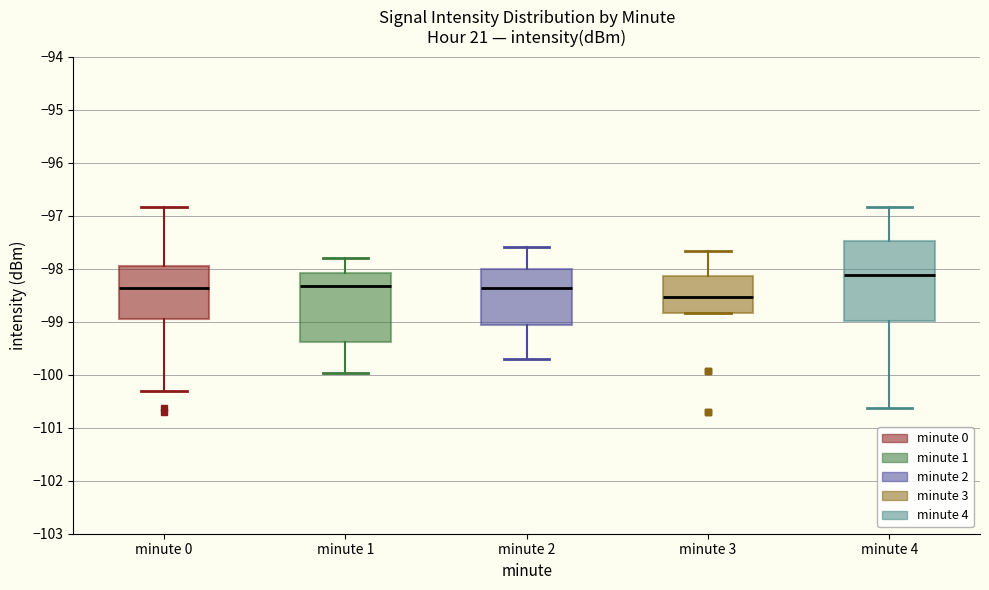

Reading left to right, read every box against the y-axis: the position of its median line, the range the box covers, and the ends of its whiskers. The values are not printed on the chart, so give them approximately, as read against the axis.

minute 0: median -98.4, box -98.9 to -97.9, whiskers -100.3 to -96.8
minute 1: median -98.3, box -99.4 to -98.1, whiskers -100.0 to -97.8
minute 2: median -98.4, box -99.1 to -98.0, whiskers -99.7 to -97.6
minute 3: median -98.5, box -98.8 to -98.1, whiskers -98.8 to -97.7
minute 4: median -98.1, box -99.0 to -97.5, whiskers -100.6 to -96.8